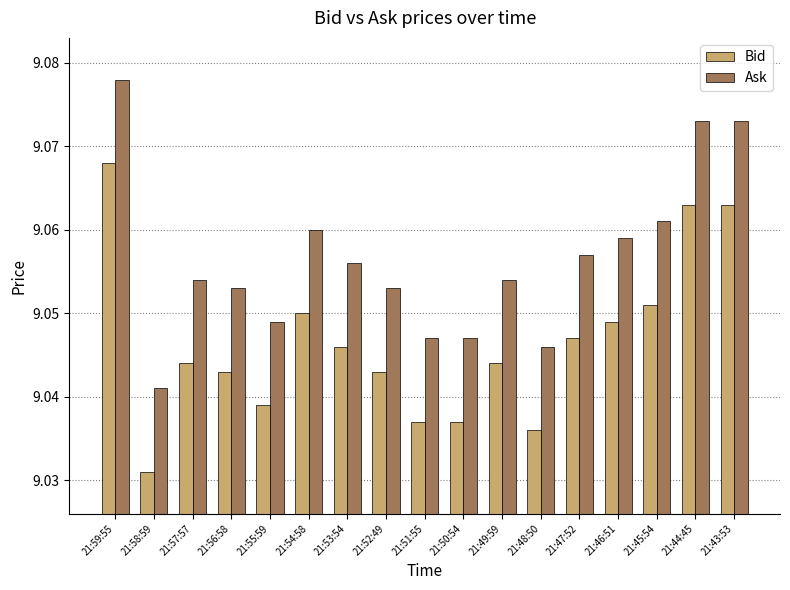

At how many categories does at least one series exceed 9?

17